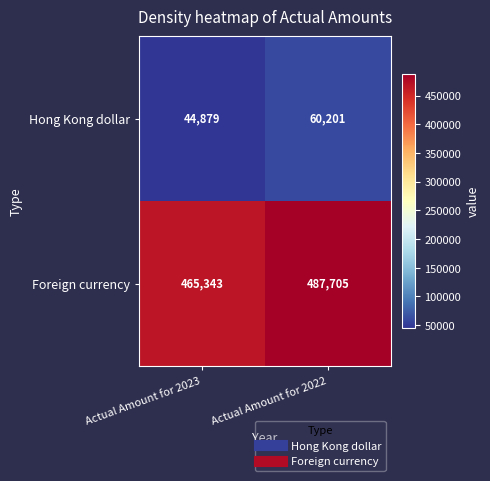

Which series has the largest total across all categories?

Foreign currency